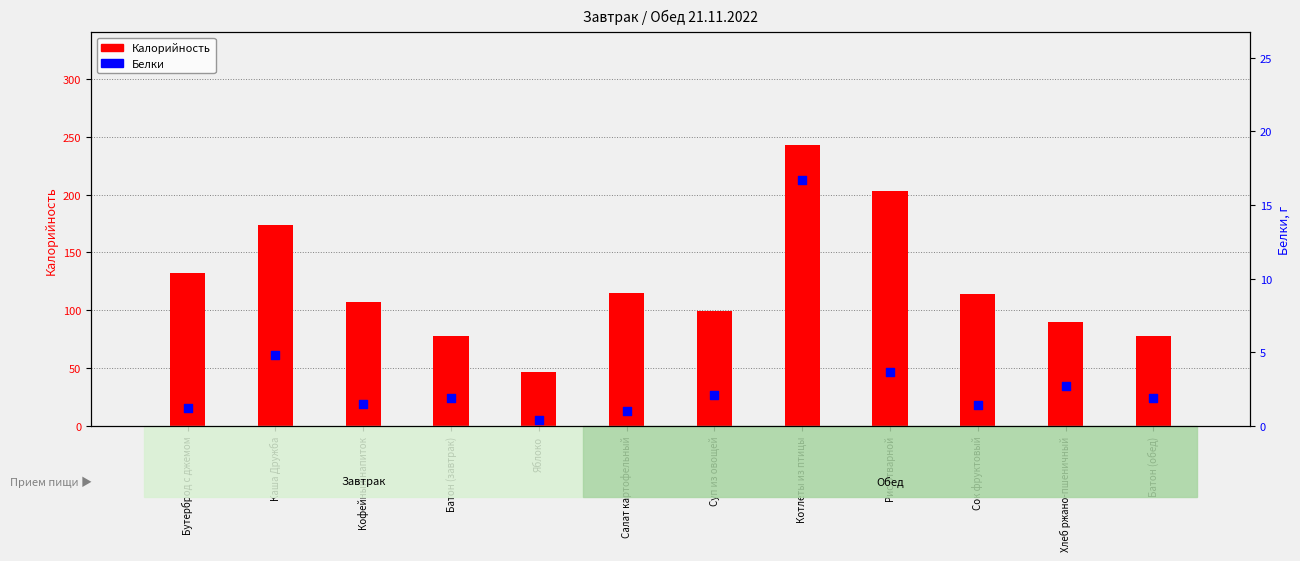

At which category is the sum across all series the highest?

Котлеты из птицы